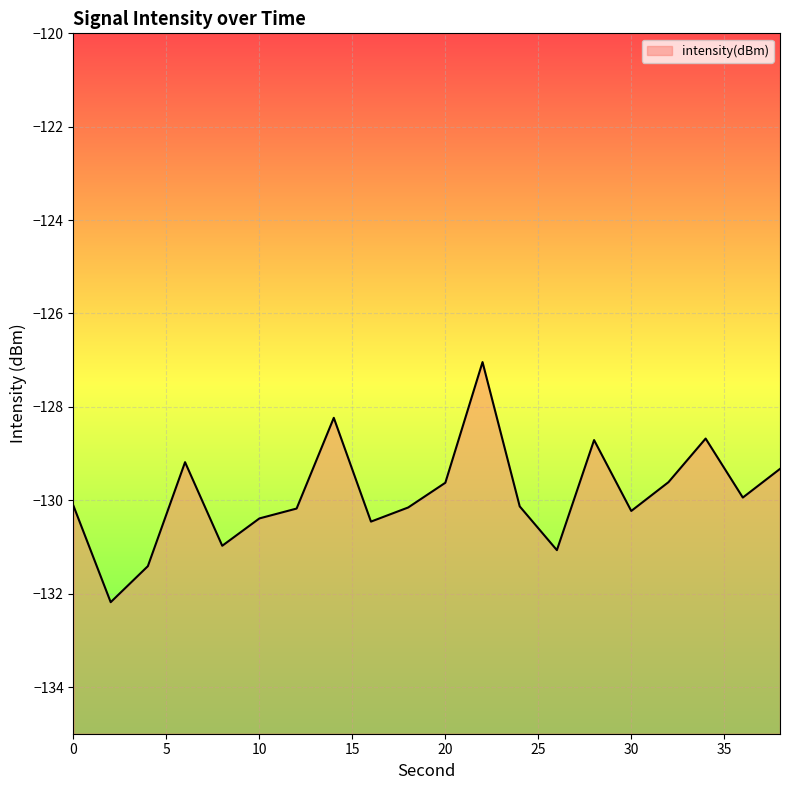

The chart shows a value of -183.6 at 0. True or false?

False